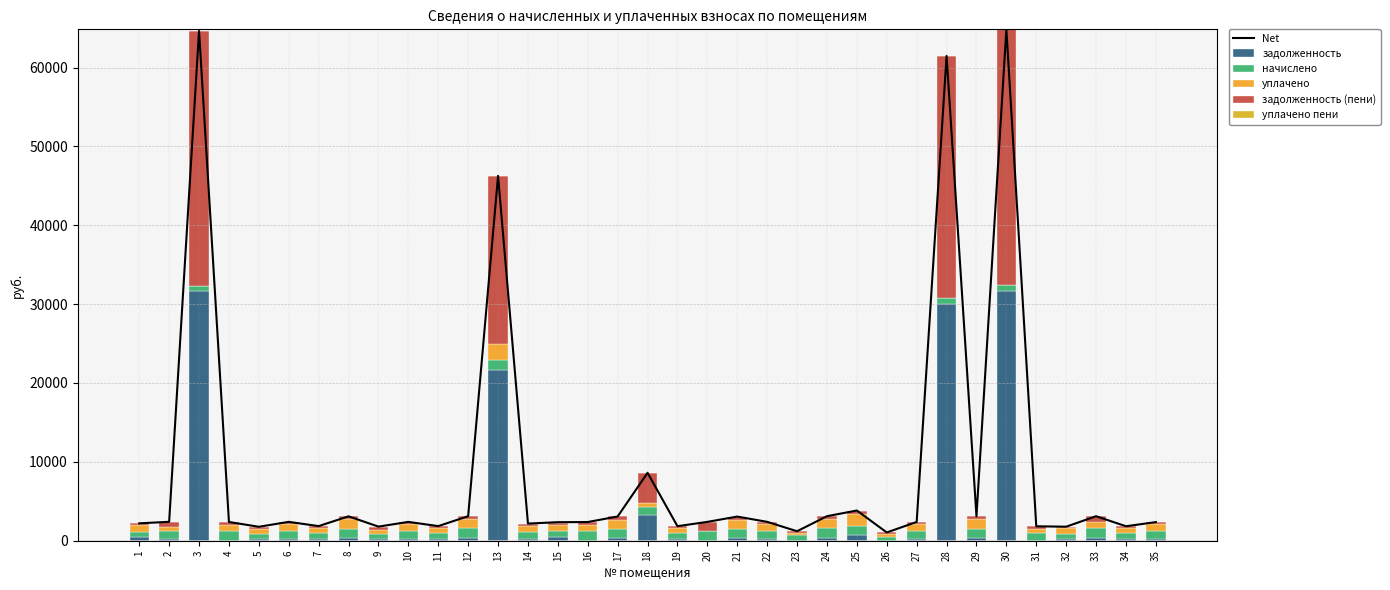

What is the sum of the начислено values at 32 and 7?

1393.9